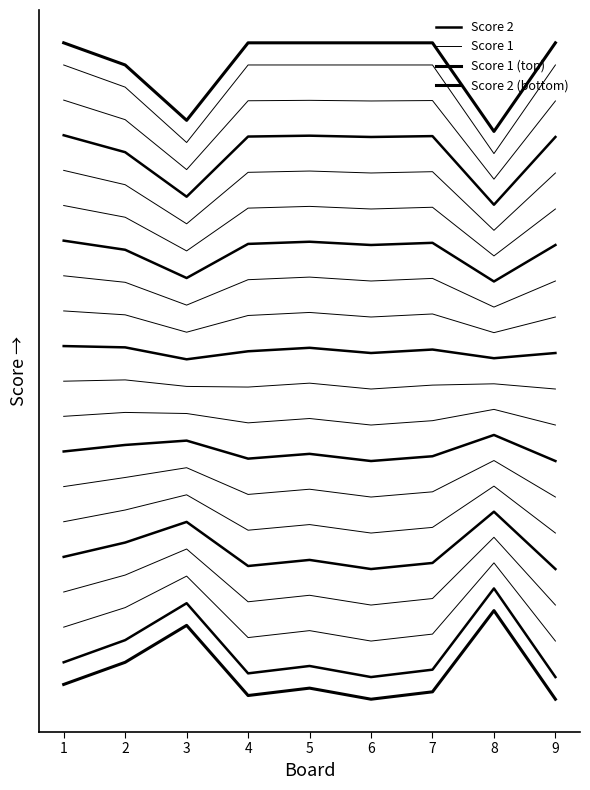

Which series has the largest total across all categories?

Score 1 (top)